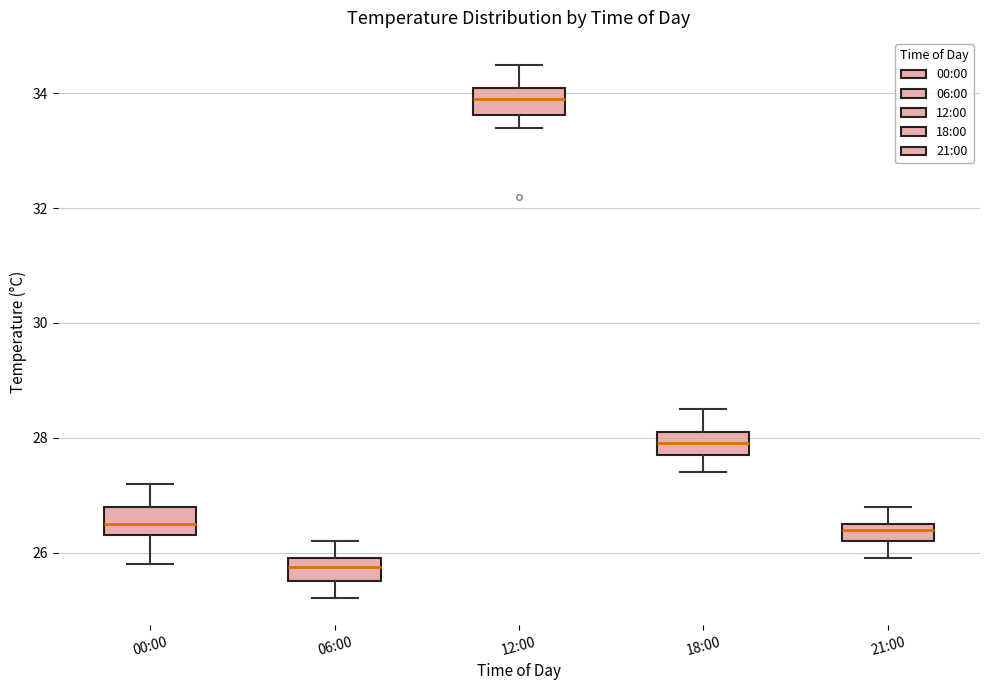

Reading left to right, transcribe this box plot: for each box, give where its median line is, the range the box spans, and where its two whiskers end, as read against the y-axis. The values are not printed on the chart, so give them approximately, as read against the axis.

00:00: median 26.6, box 26.4 to 26.8, whiskers 25.8 to 27.2
06:00: median 25.8, box 25.6 to 26.0, whiskers 25.2 to 26.2
12:00: median 34.0, box 33.6 to 34.2, whiskers 33.4 to 34.6
18:00: median 28.0, box 27.8 to 28.2, whiskers 27.4 to 28.6
21:00: median 26.4, box 26.2 to 26.6, whiskers 26.0 to 26.8